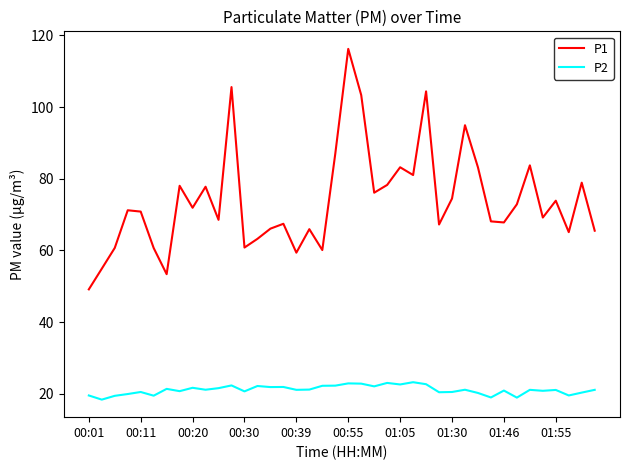

List the series in order of their peak value, lowest first.

P2, P1